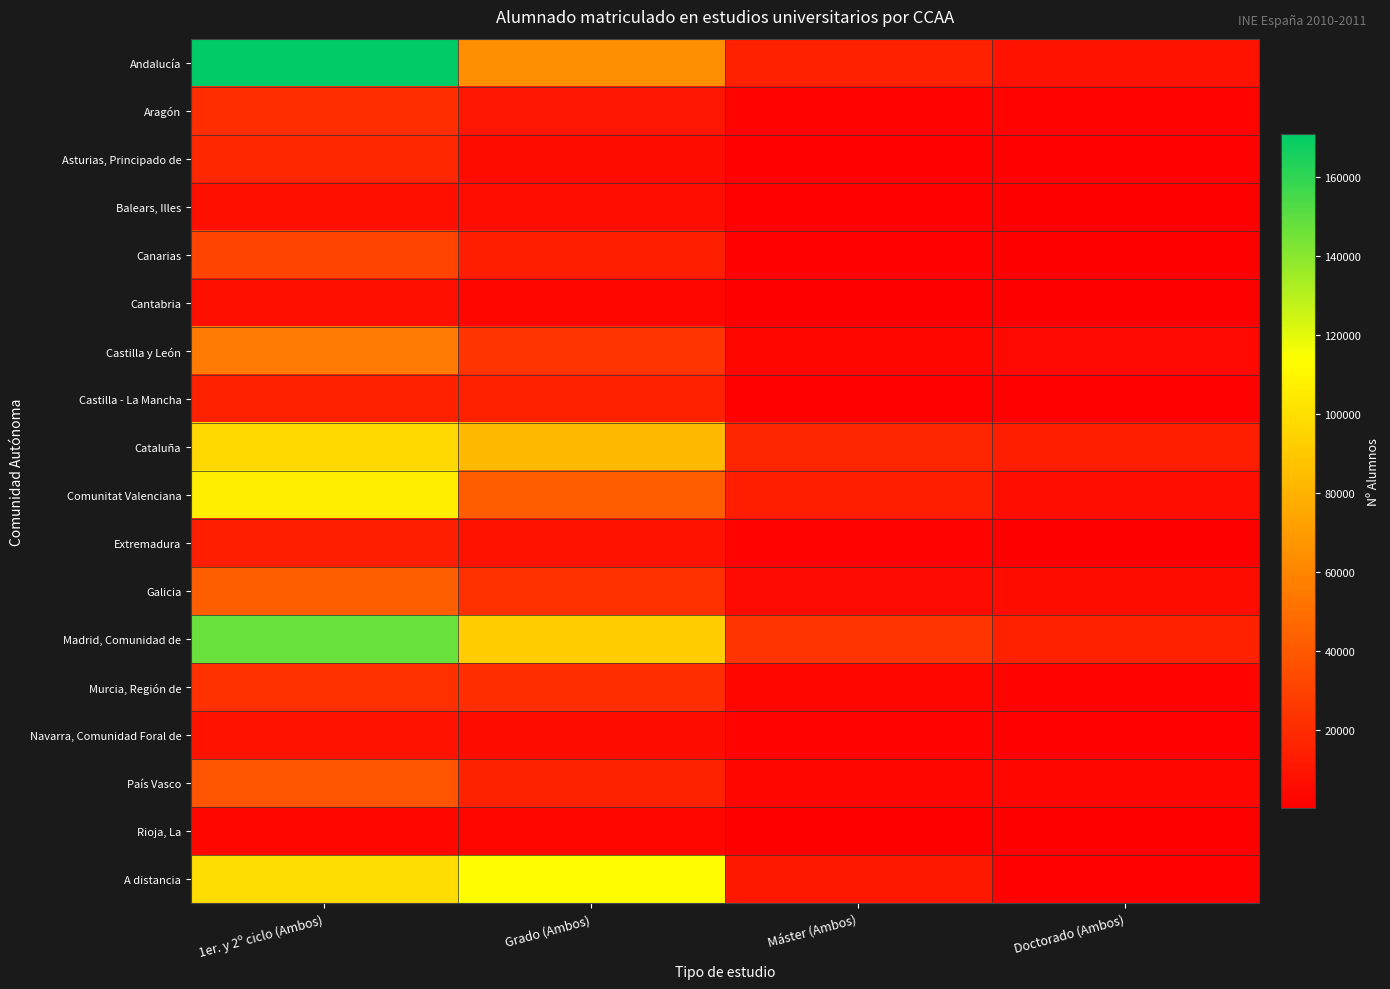

List the series in order of their peak value, lowest first.

Rioja, La, Balears, Illes, Cantabria, Navarra, Comunidad Foral de, Extremadura, Castilla - La Mancha, Asturias, Principado de, Aragón, Murcia, Región de, Canarias, País Vasco, Galicia, Castilla y León, Cataluña, Comunitat Valenciana, A distancia, Madrid, Comunidad de, Andalucía